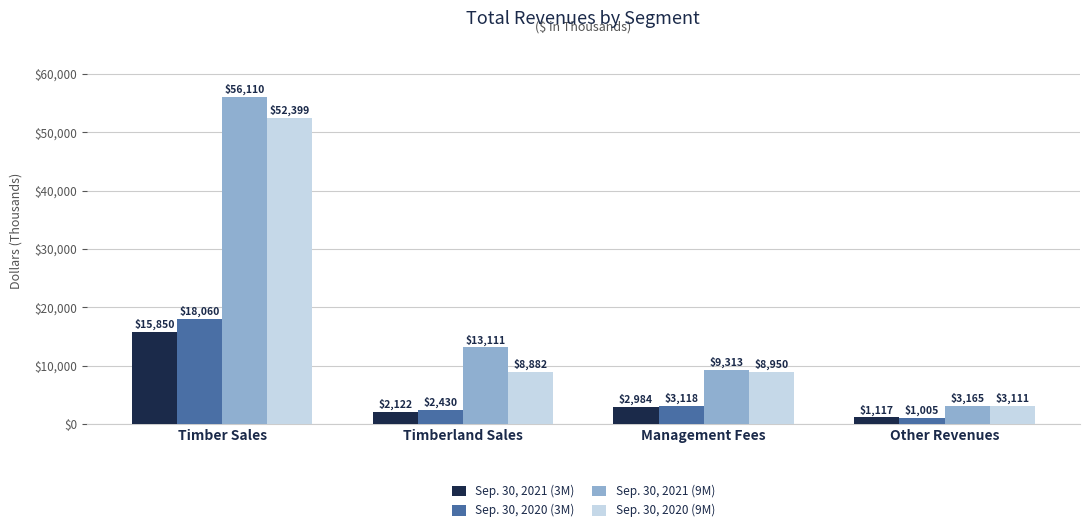

At which category does the chart reach its minimum across all series?

Other Revenues